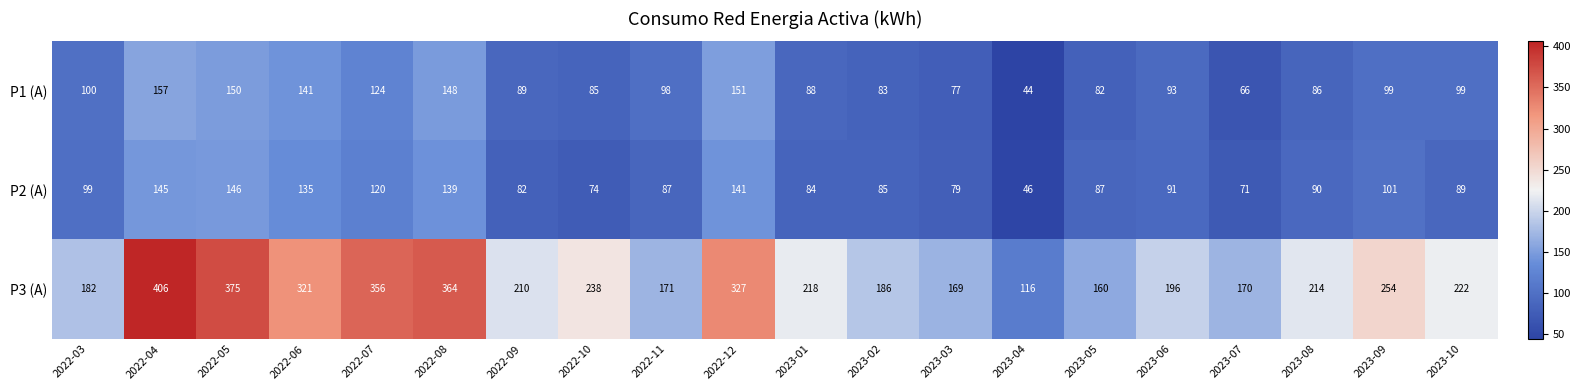

What is the minimum value shown in the chart?

44